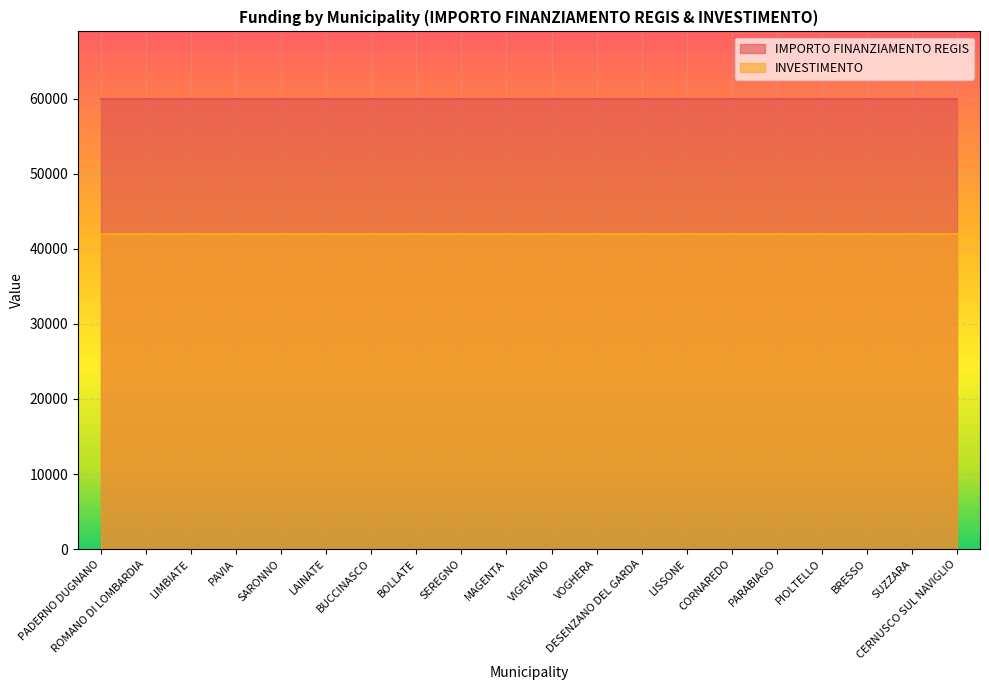

At how many categories does at least one series exceed 20326?

20